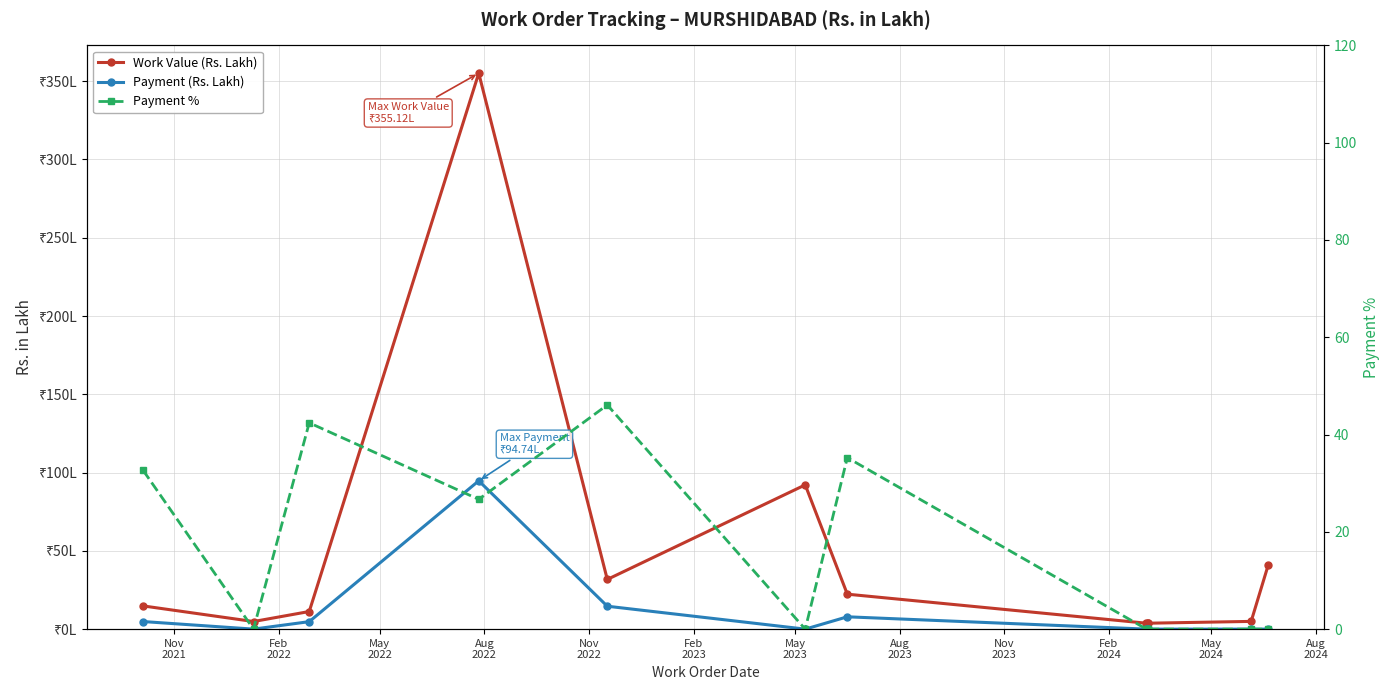

How many categories are shown in the chart?

12